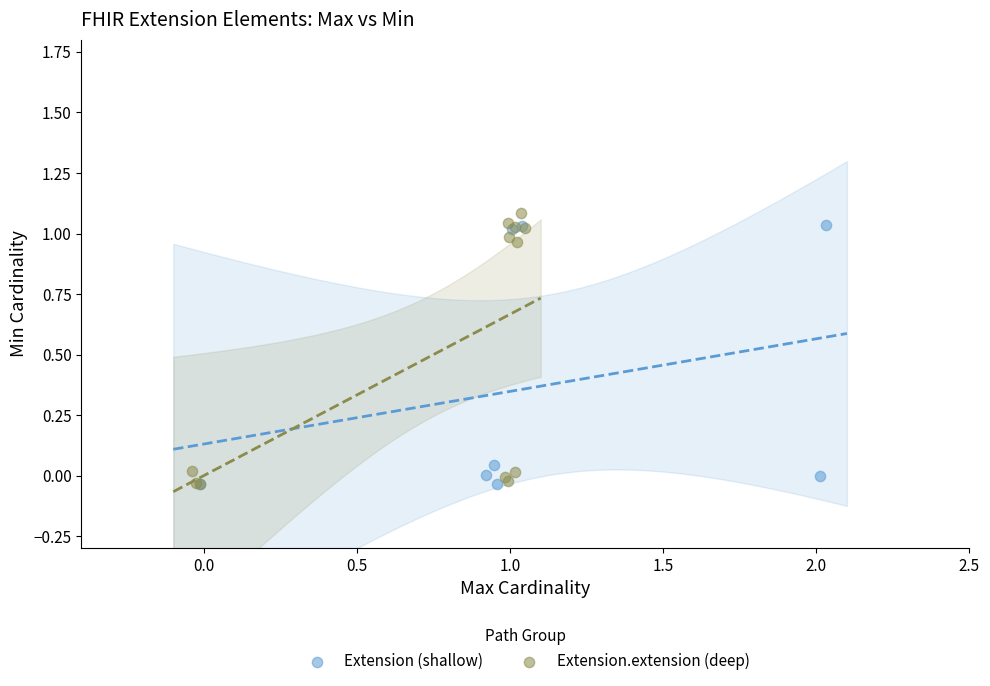

What are all the series names shown in the legend?

Extension (shallow), Extension.extension (deep)